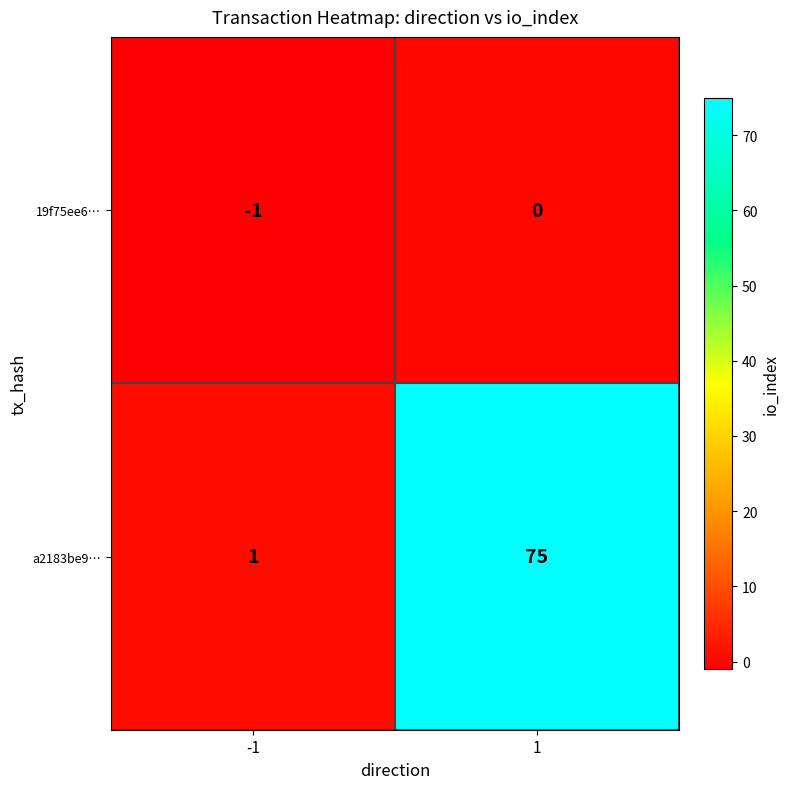

List the series in order of their overall mean, lowest first.

19f75ee6…, a2183be9…